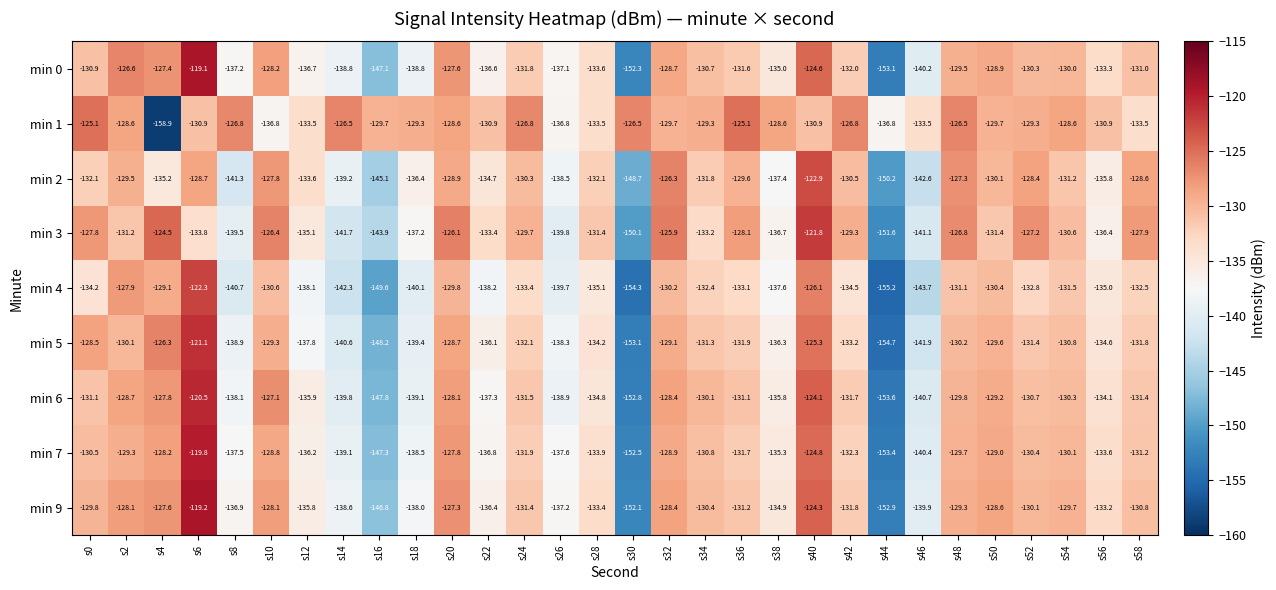

Which series has the largest total across all categories?

min 1